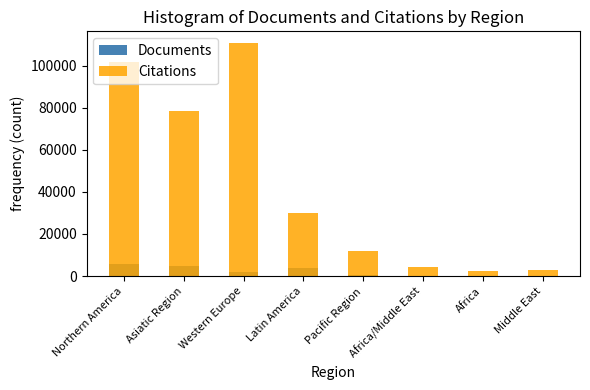

What are all the series names shown in the legend?

Documents, Citations